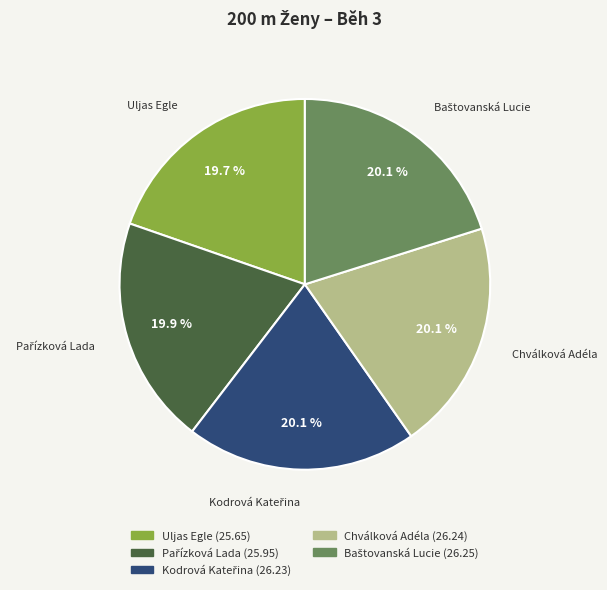

Is it true that Uljas Egle is 20% of the pie?

True